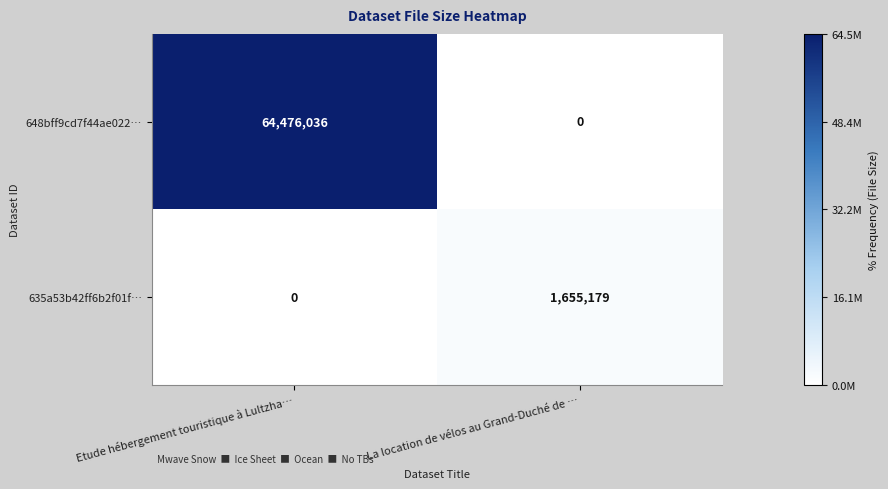

At which category does the chart reach its peak across all series?

Etude hébergement touristique à Lultzha…